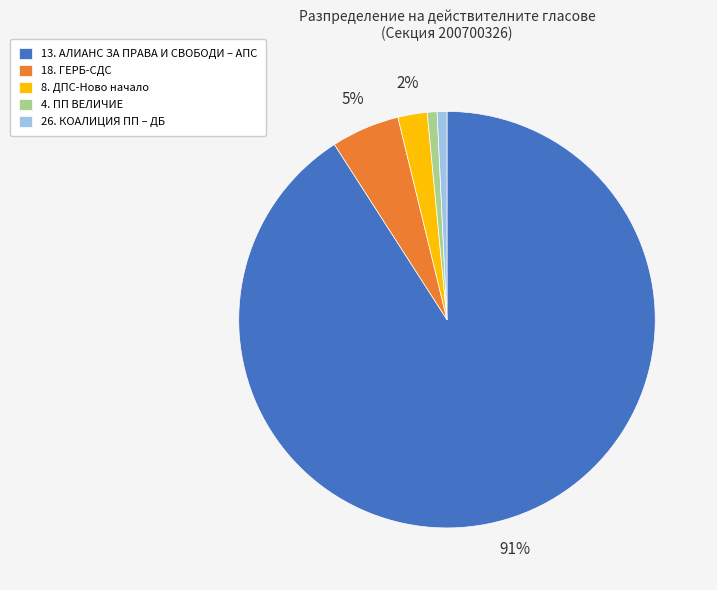

Which slice is the largest?

13. АЛИАНС ЗА ПРАВА И СВОБОДИ – АПС